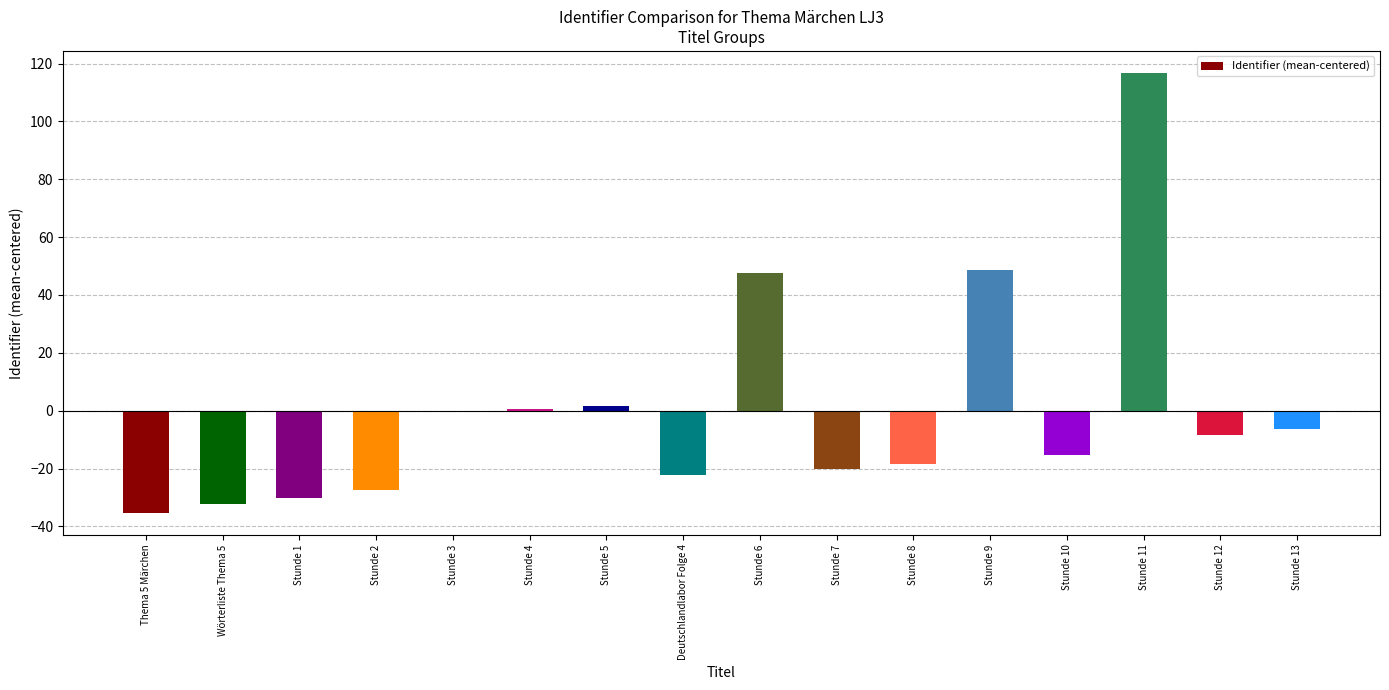

Reading right to left, list all the values displayed in this chart.

-6.2	-8.2	116.8	-15.2	48.8	-18.2	-20.2	47.8	-22.2	1.8	0.8	-0.2	-27.2	-30.2	-32.2	-35.2